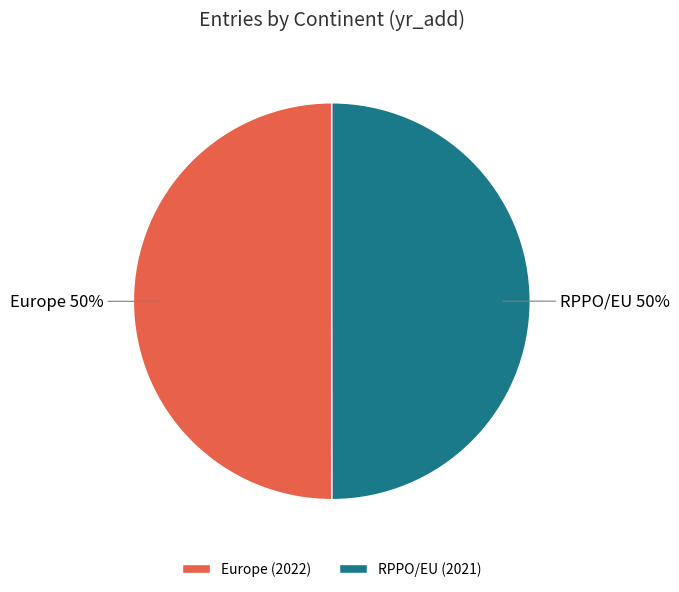

Is it true that Europe is 50% of the pie?

True